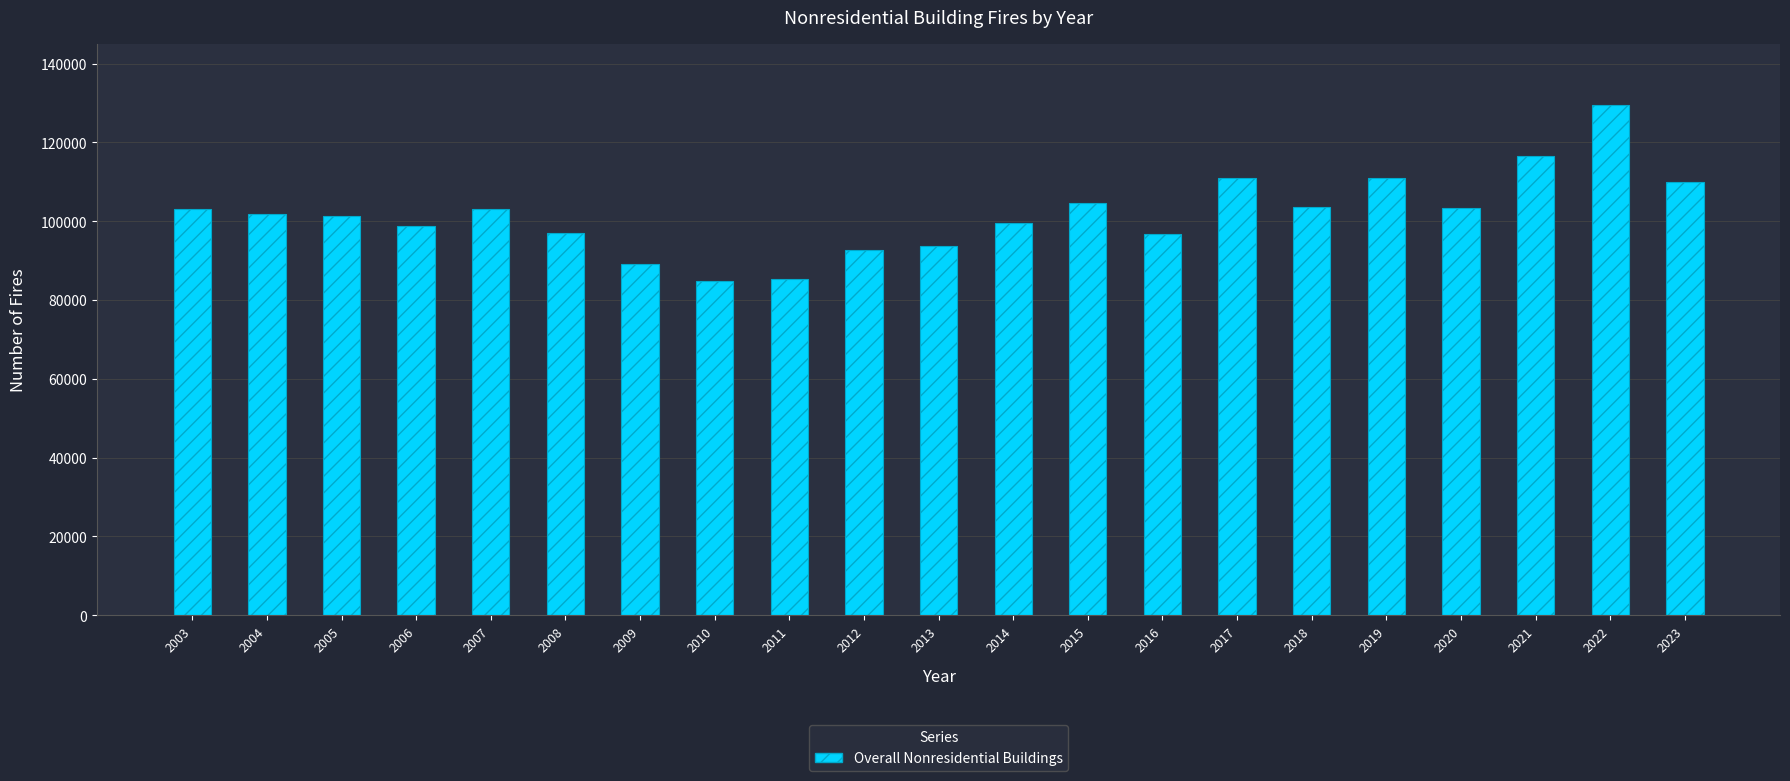

Approximately how many times larger is the value at 2004 compared to 2007?

1.0